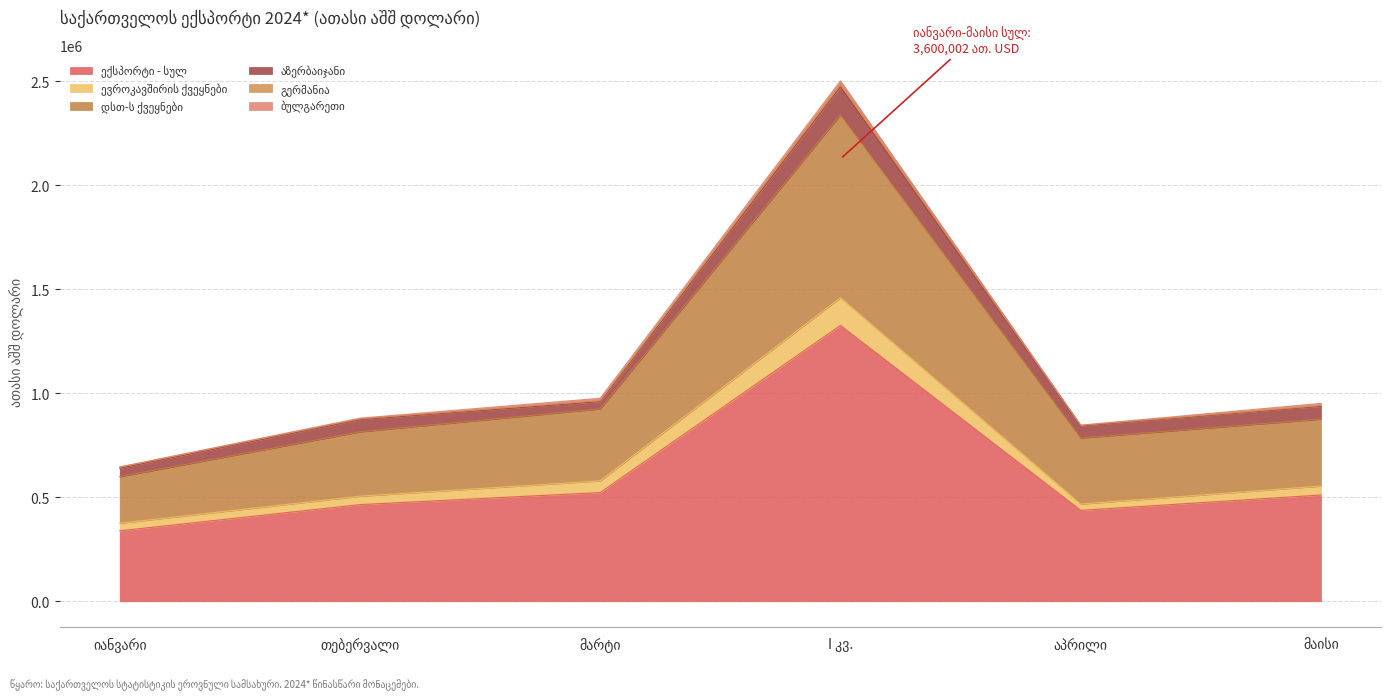

What is the value of the ექსპორტი - სულ point at the 2nd from the left?

464698.2